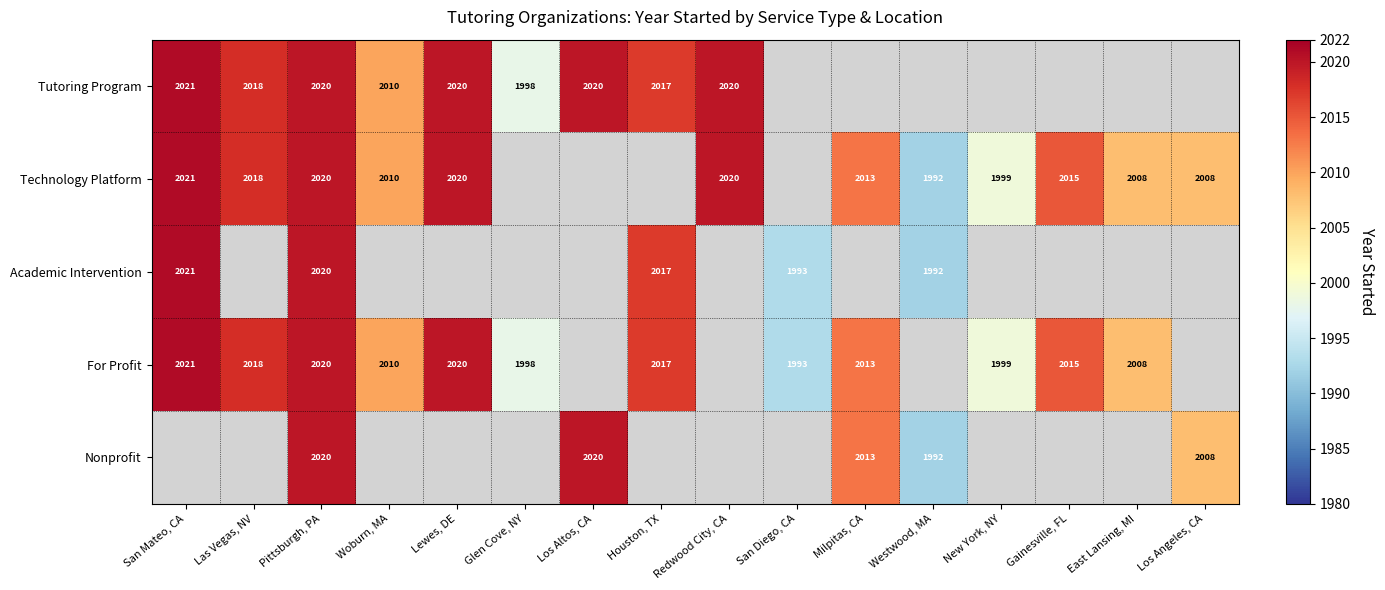

Is it true that For Profit equals 1325.2 at Houston, TX?

False